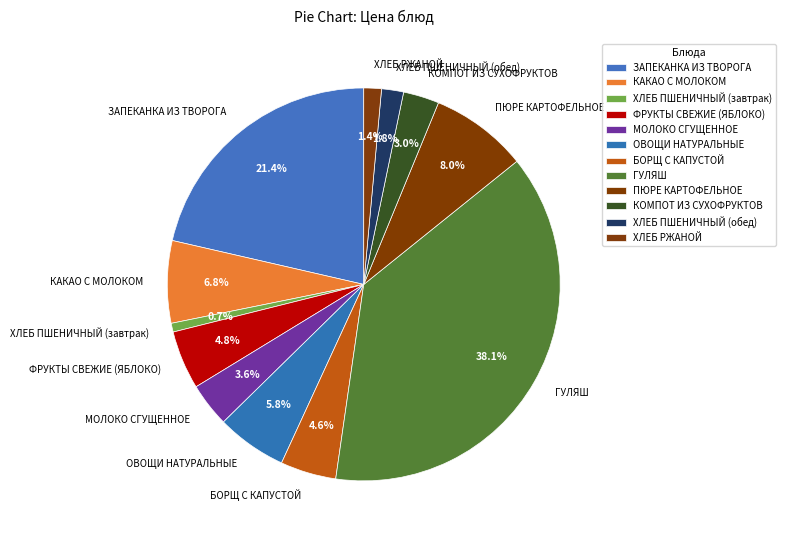

True or false: ХЛЕБ ПШЕНИЧНЫЙ (завтрак) accounts for 11% of the total.

False